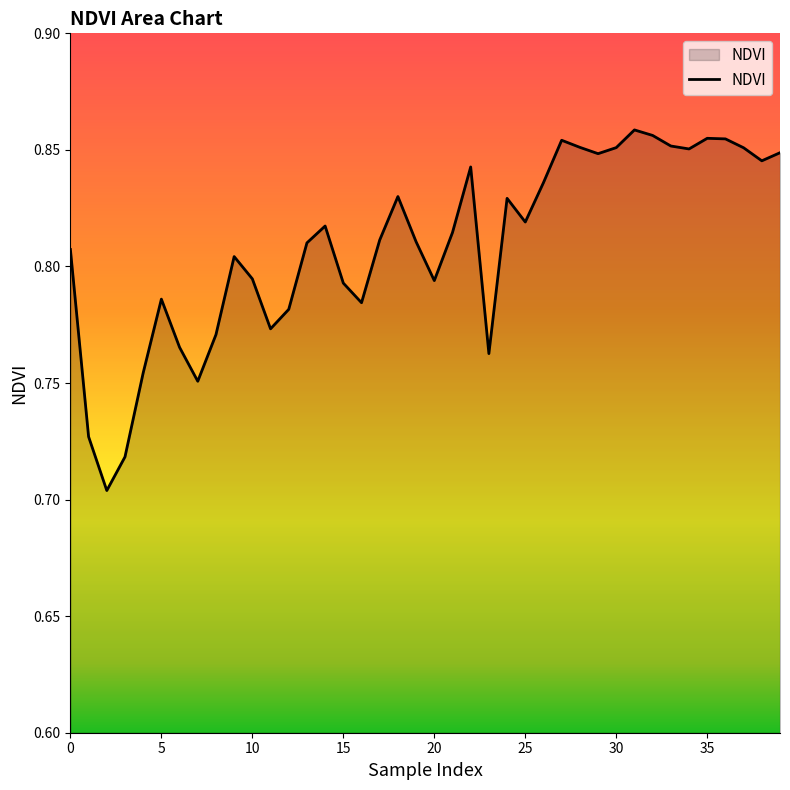

Reading left to right, what are all the values shown in this chart?

0=0.8	1=0.7	2=0.7	3=0.7	4=0.8	5=0.8	6=0.8	7=0.8	8=0.8	9=0.8	10=0.8	11=0.8	12=0.8	13=0.8	14=0.8	15=0.8	16=0.8	17=0.8	18=0.8	19=0.8	20=0.8	21=0.8	22=0.8	23=0.8	24=0.8	25=0.8	26=0.8	27=0.9	28=0.9	29=0.8	30=0.9	31=0.9	32=0.9	33=0.9	34=0.9	35=0.9	36=0.9	37=0.9	38=0.8	39=0.8